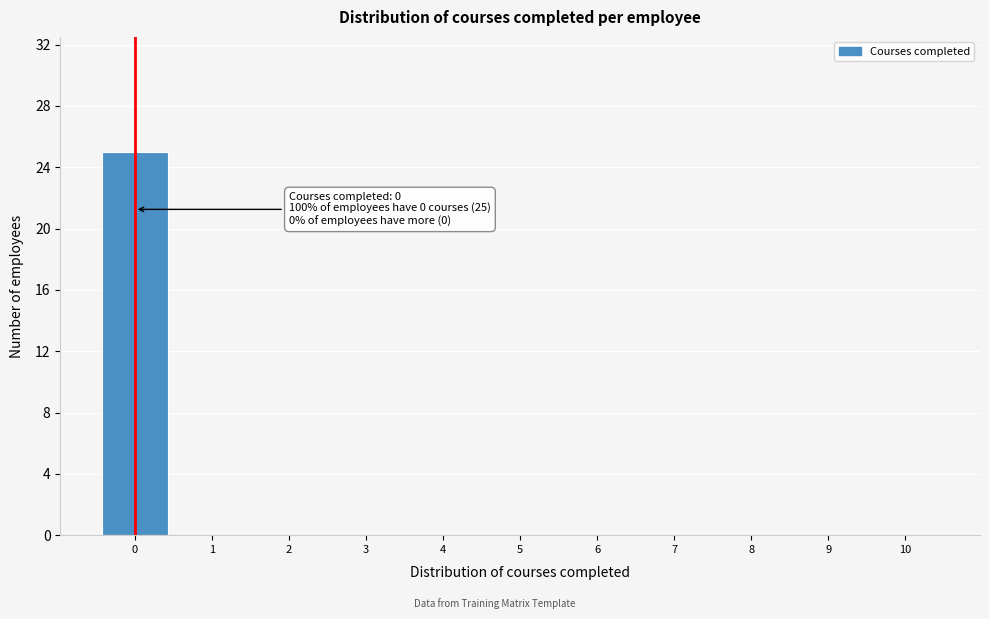

Reading left to right, what are all the values shown in this chart?

0=25	1=0	2=0	3=0	4=0	5=0	6=0	7=0	8=0	9=0	10=0